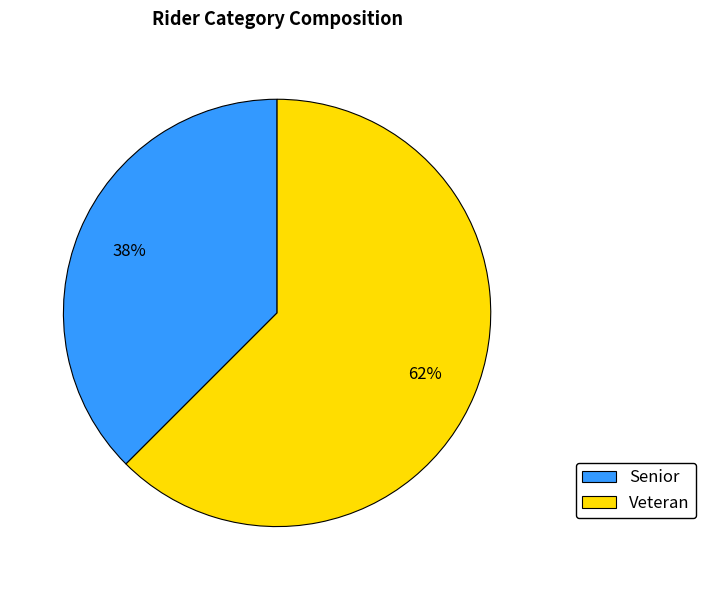

To the nearest percent, what is the average slice percentage?

50%